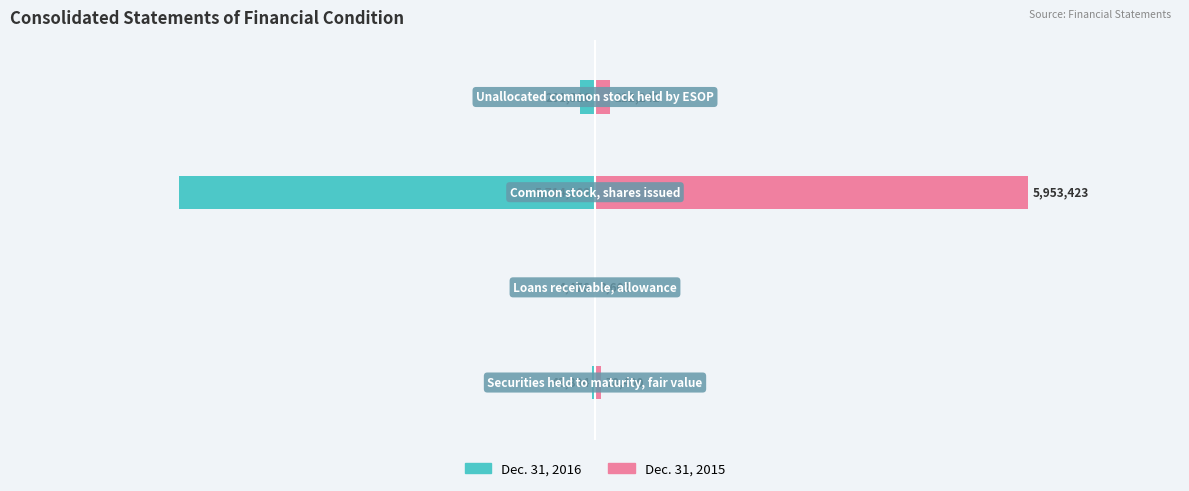

How many categories are shown in the chart?

4